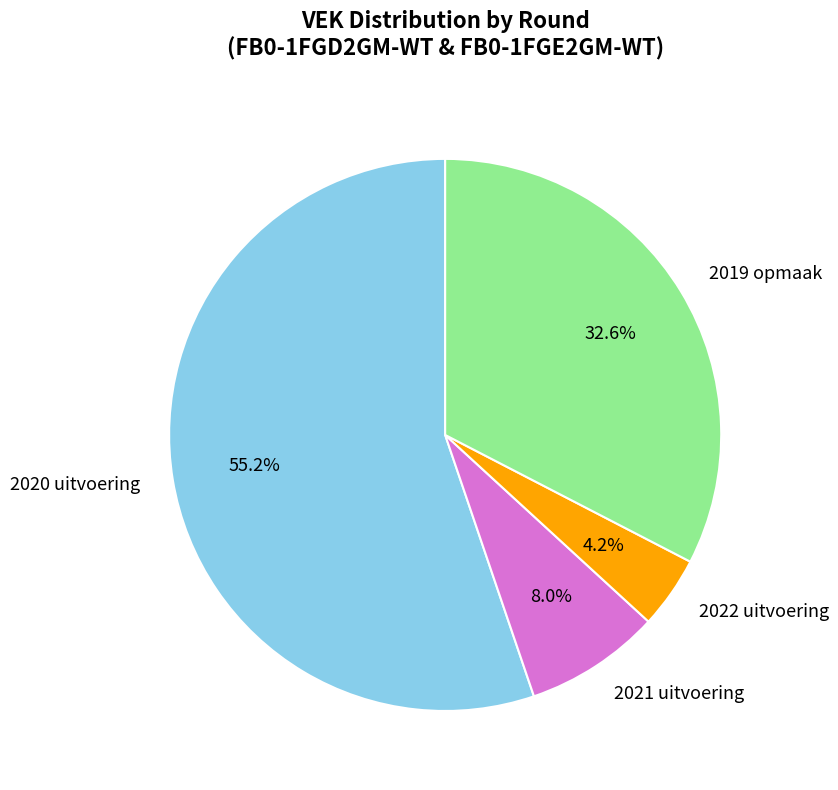

Rank the categories by value from highest to lowest.

2020 uitvoering, 2019 opmaak, 2021 uitvoering, 2022 uitvoering